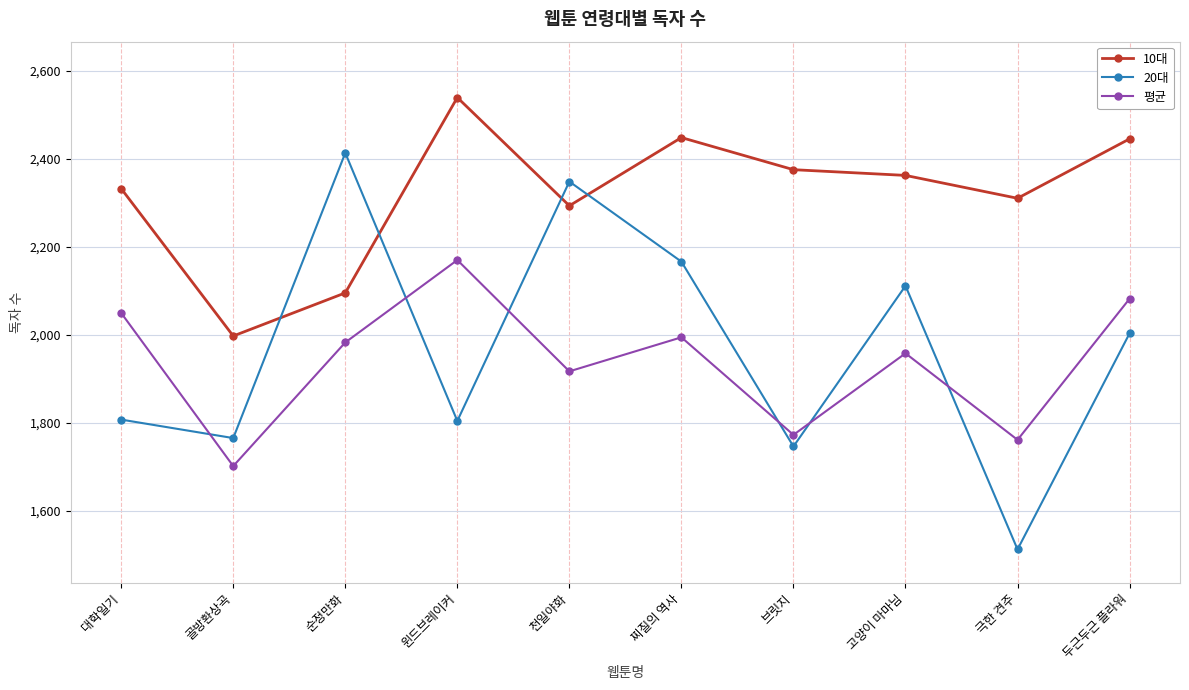

The value of 평균 at 고양이 마마님 is 1957.7. True or false?

True